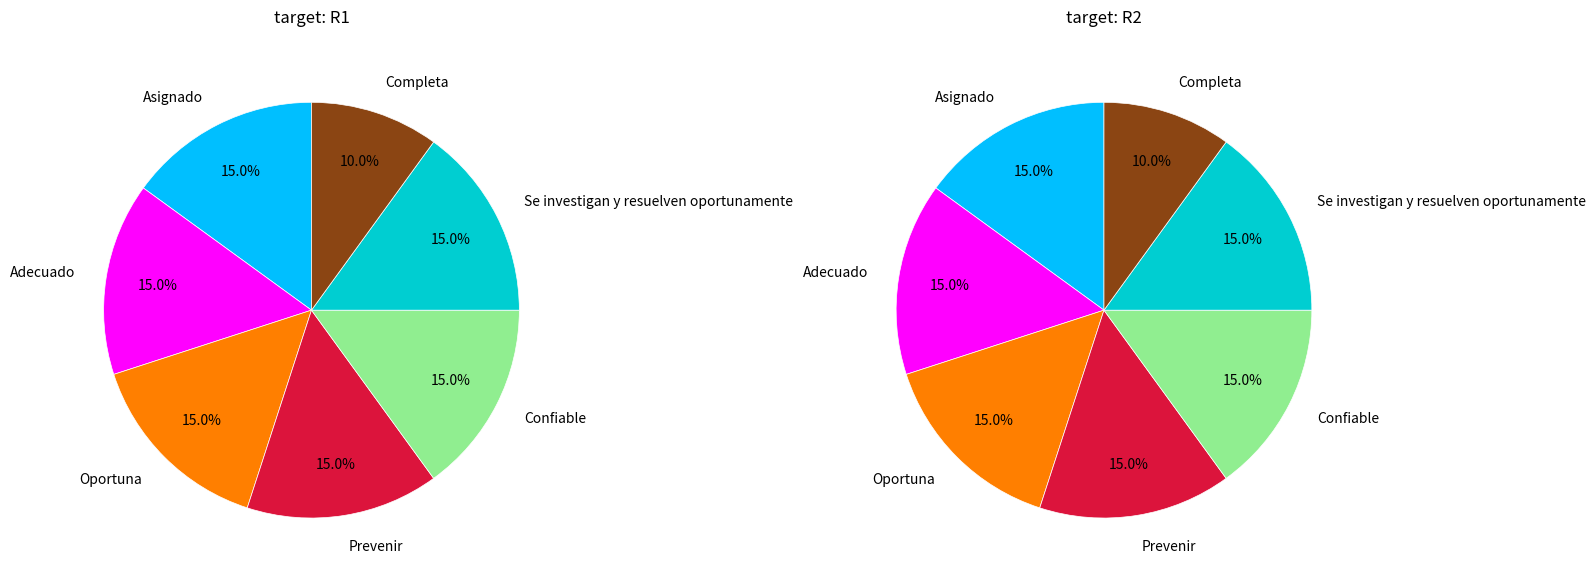

Which has a higher value, Confiable or Se investigan y resuelven oportunamente?

Confiable